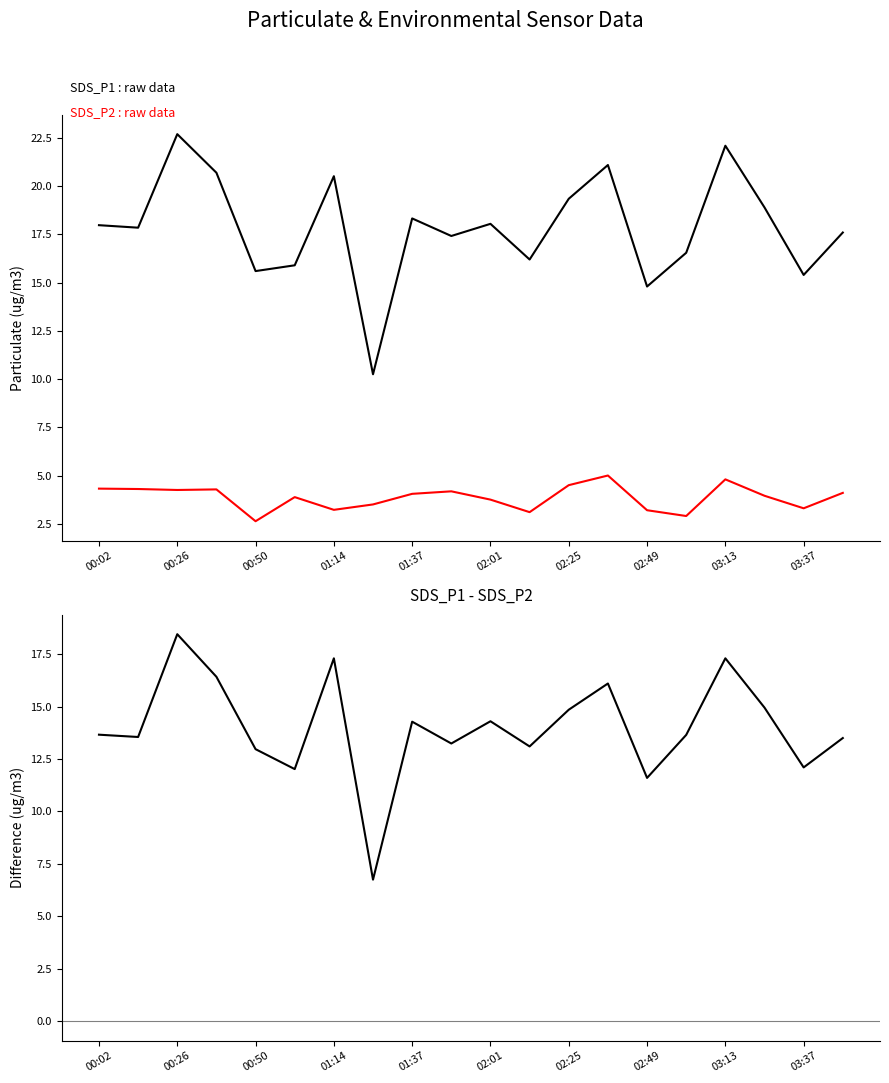

What is the spread (max minus min) of values at 19?

13.5